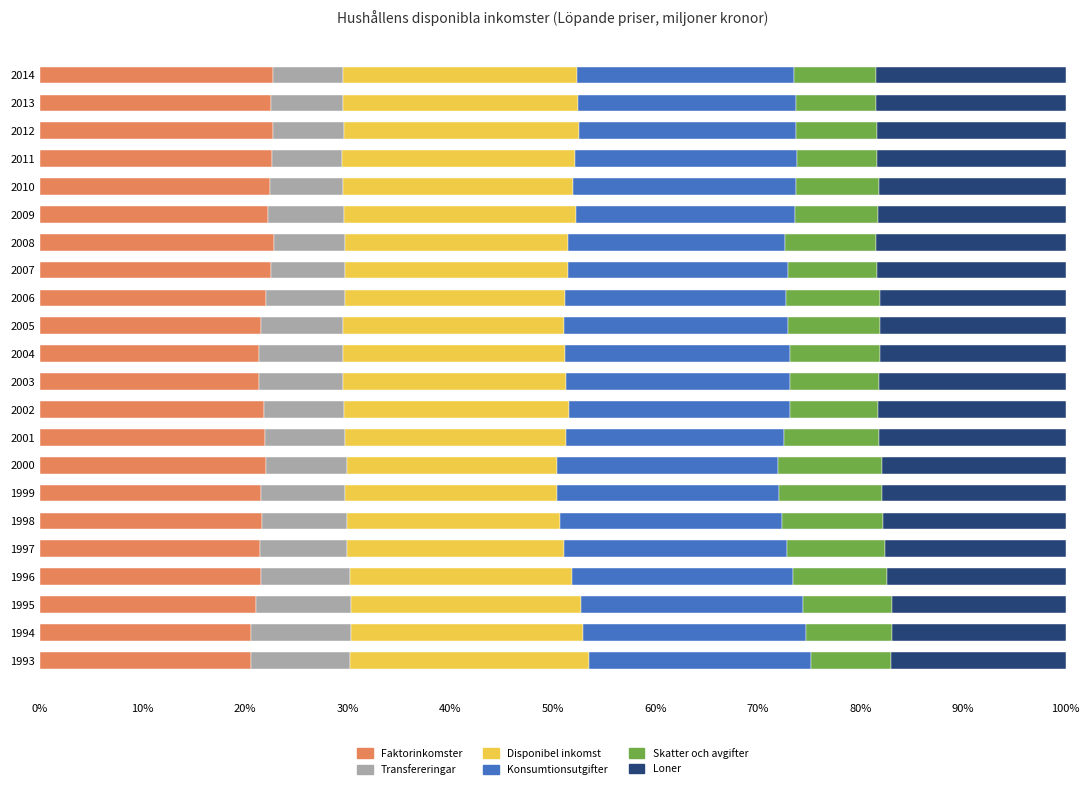

What is the total value across all series at 2012?

100.0